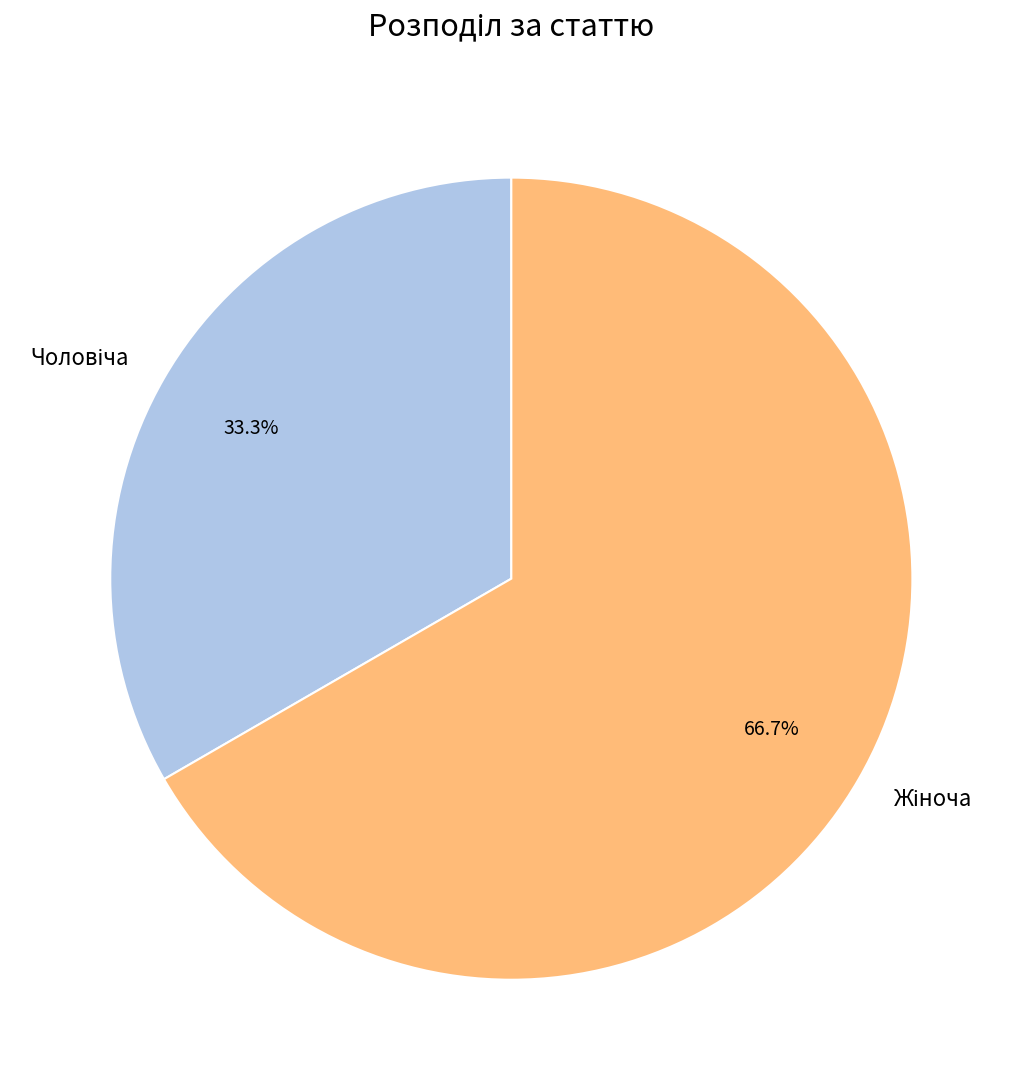

Is there a majority slice in this chart?

Yes